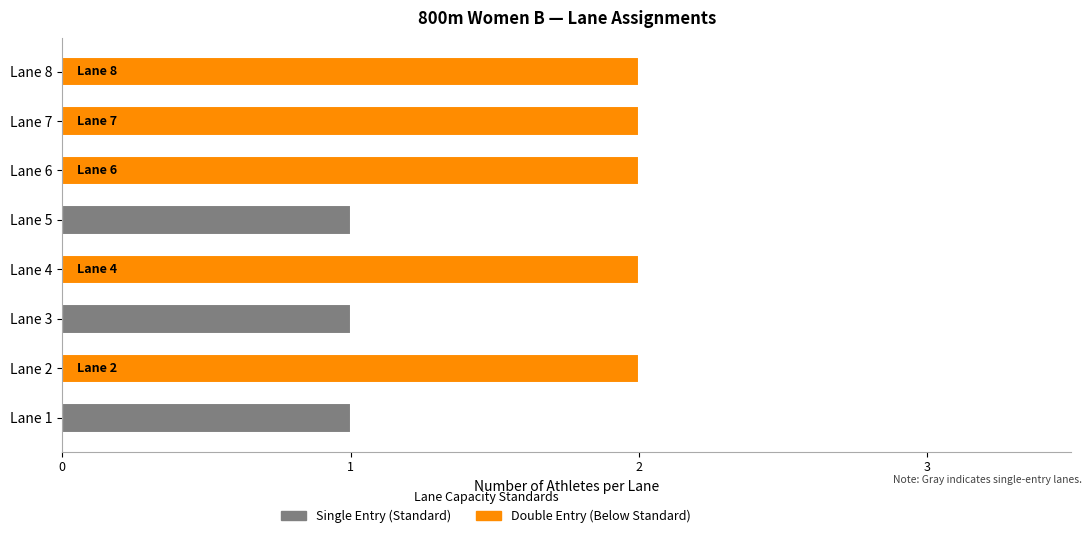

The chart shows a value of 1 at Lane 8. True or false?

False